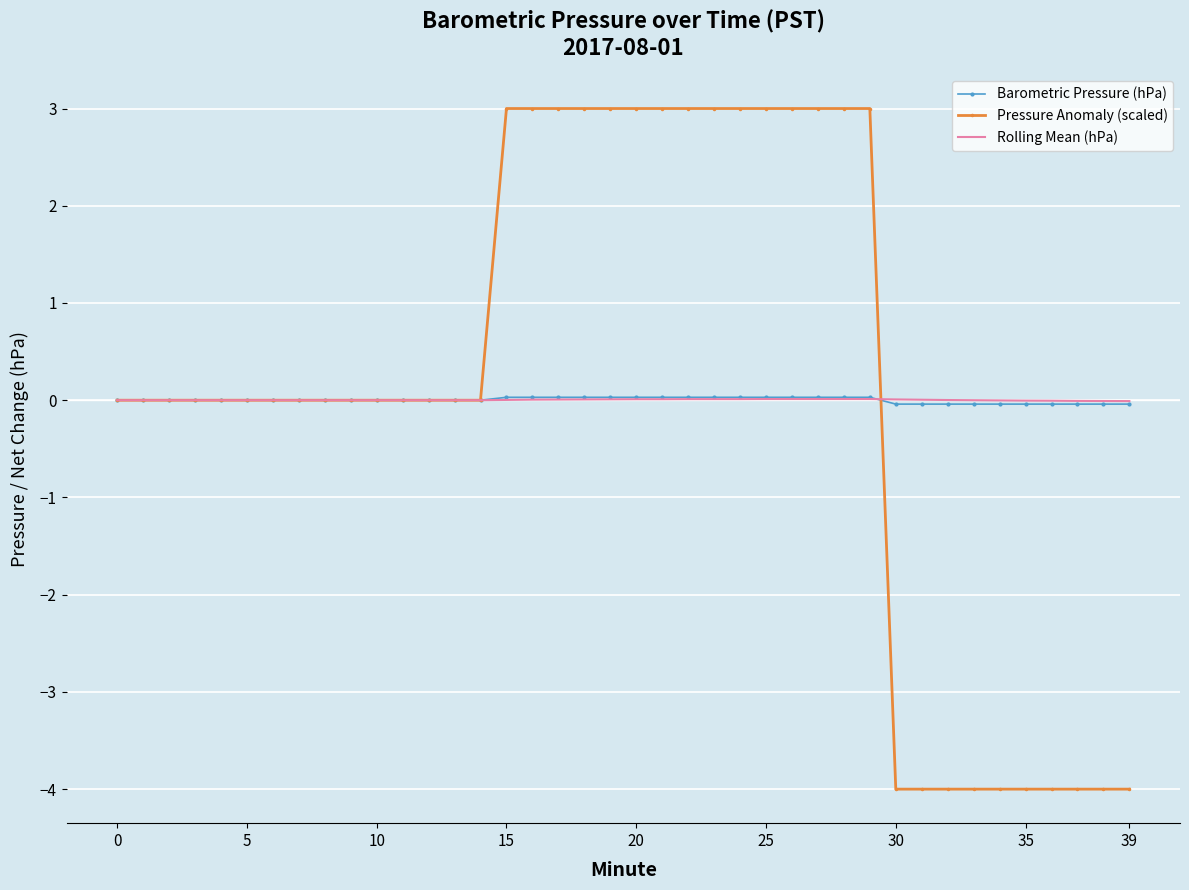

Which series has the largest range (max minus min)?

Pressure Anomaly (scaled)